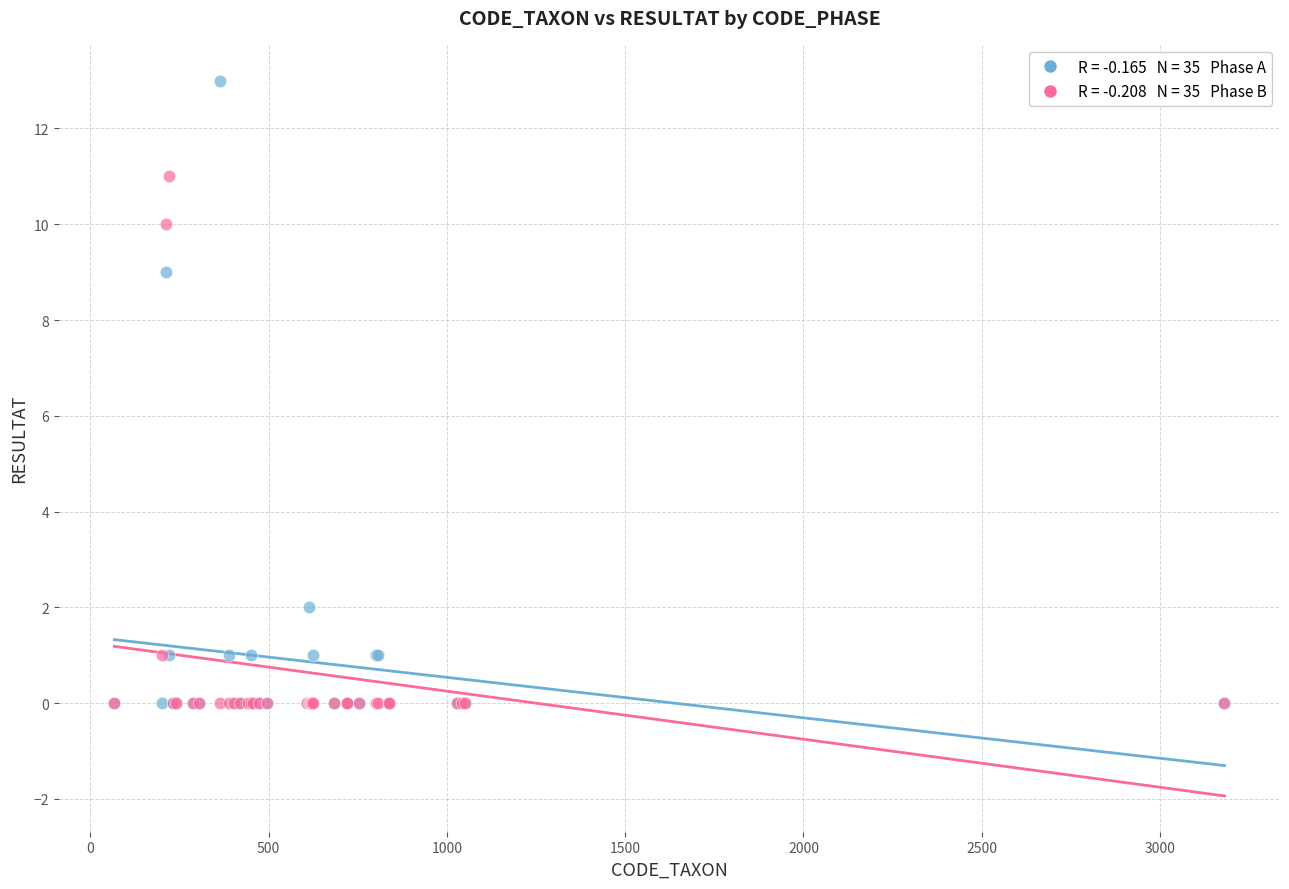

Across all series, what Y value is closest to 6?

9